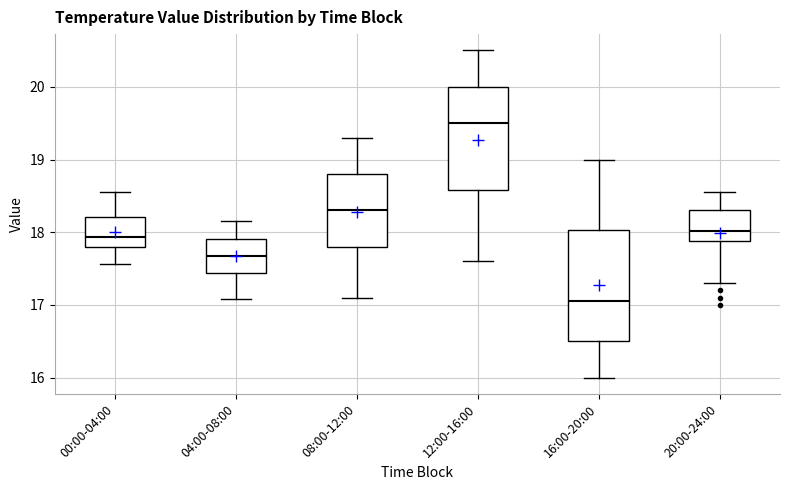

Which box has the lowest median line?

16:00-20:00